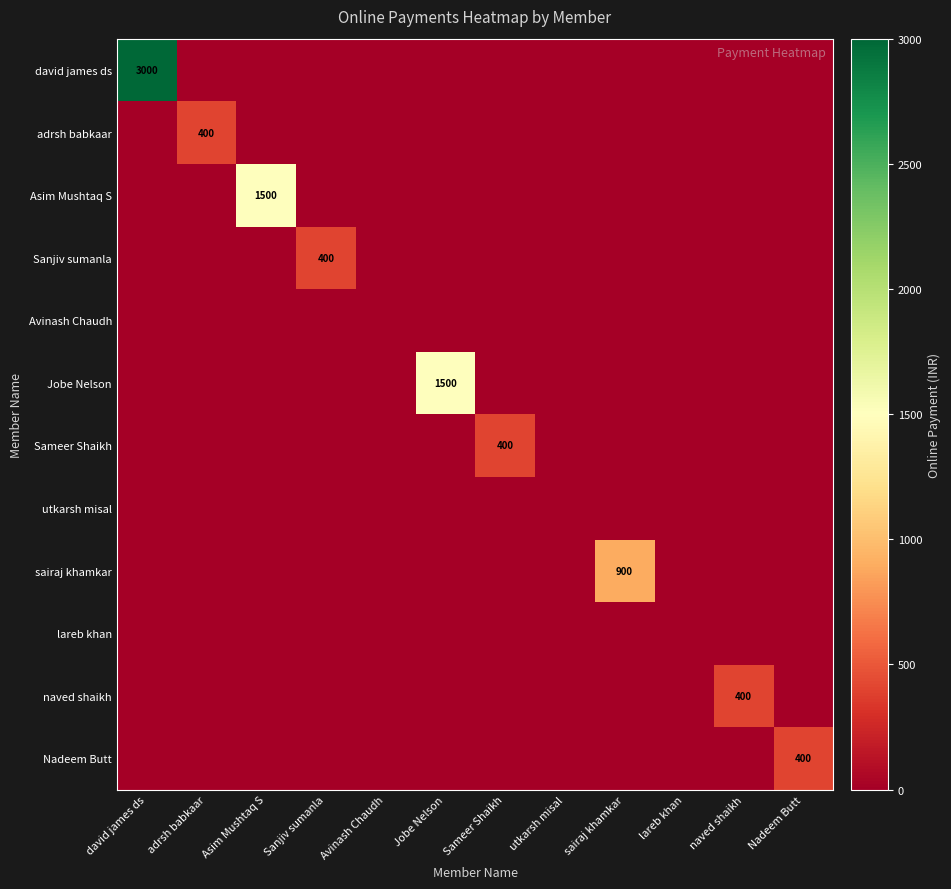

The value of adrsh babkaar at Nadeem Butt is 0. True or false?

True